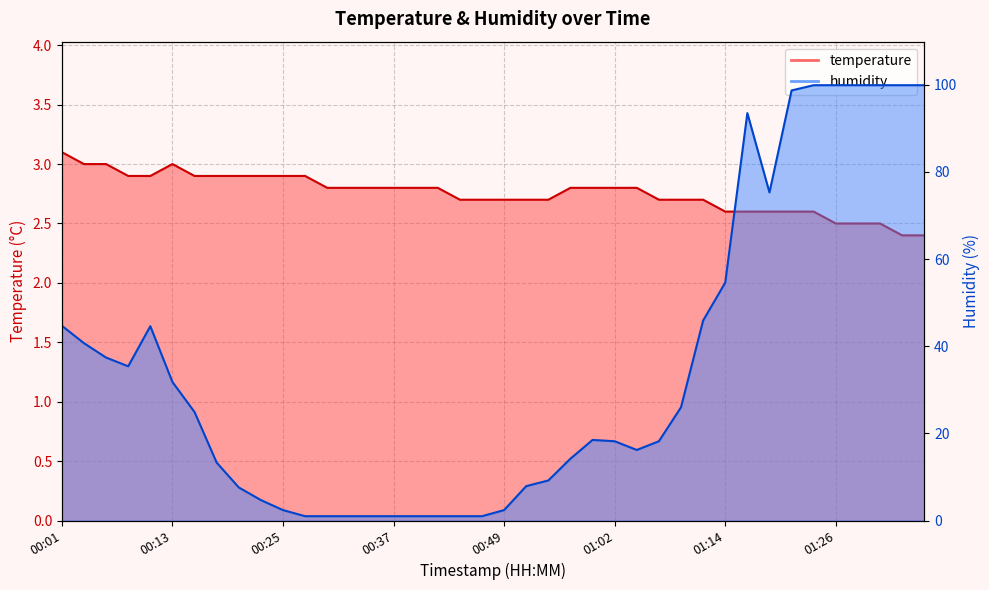

How many values in the humidity series are below 18?

18